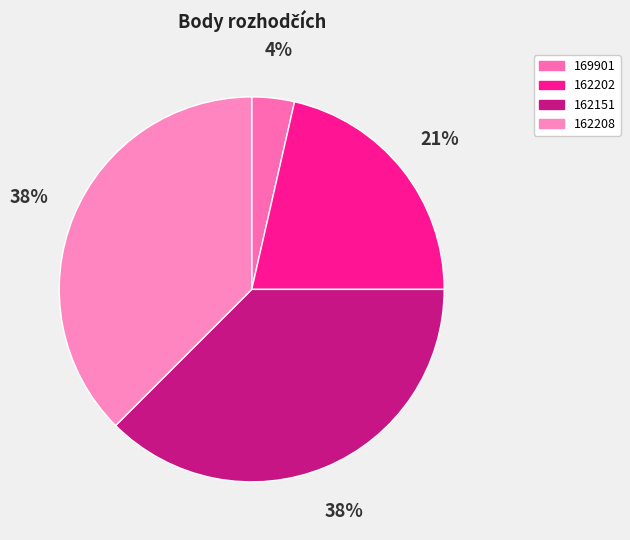

What is the change in value from 169901 to 162208?

+9.5